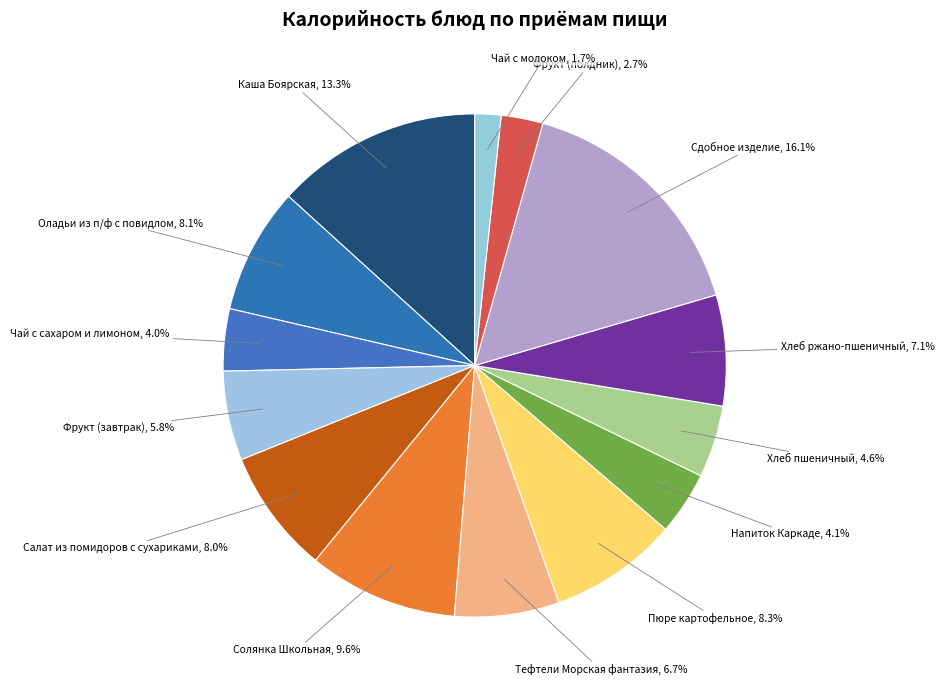

Is Напиток Каркаде the majority of the pie?

No